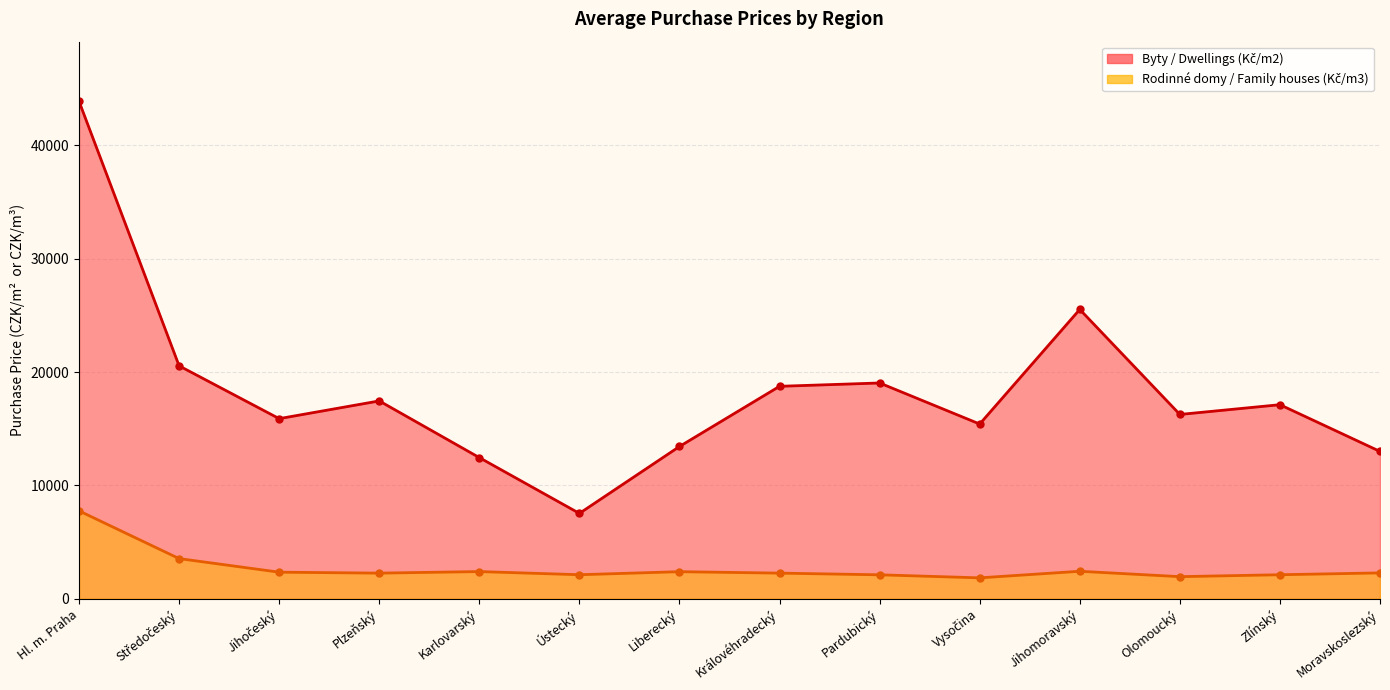

True or false: Rodinné domy / Family houses (Kč/m3) has more than 0 interior local peaks.

True